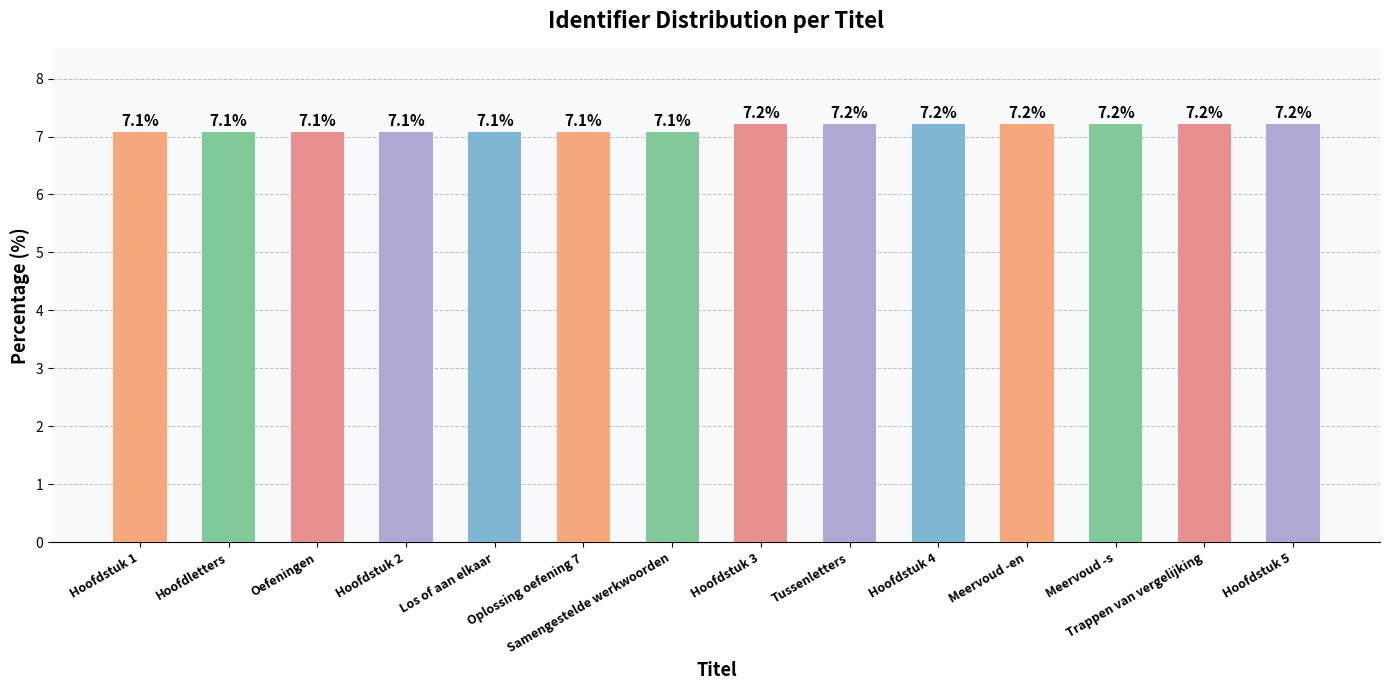

What position from the right is Tussenletters?

6